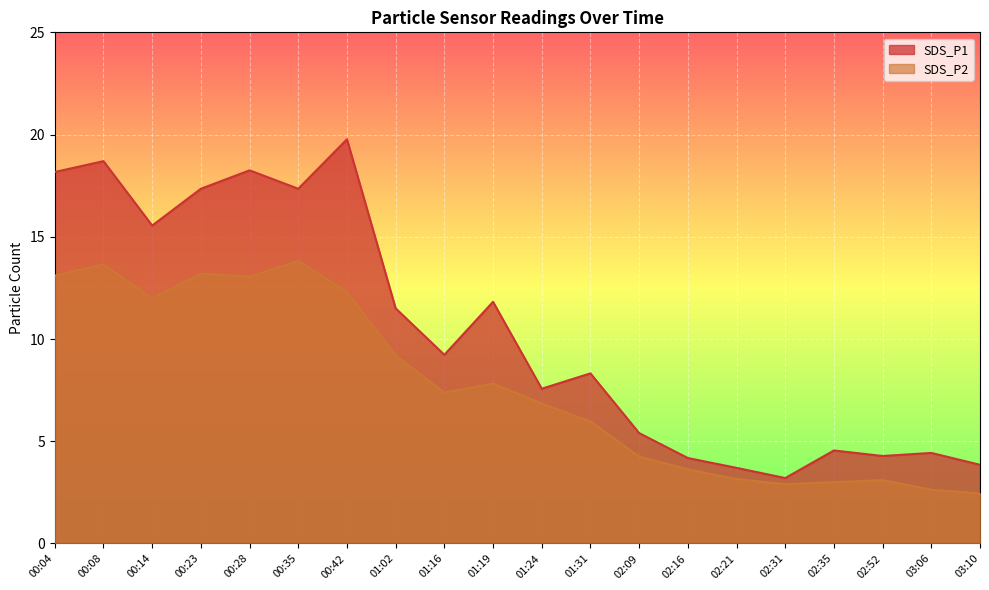

How many data points in SDS_P1 are less than 9?

10